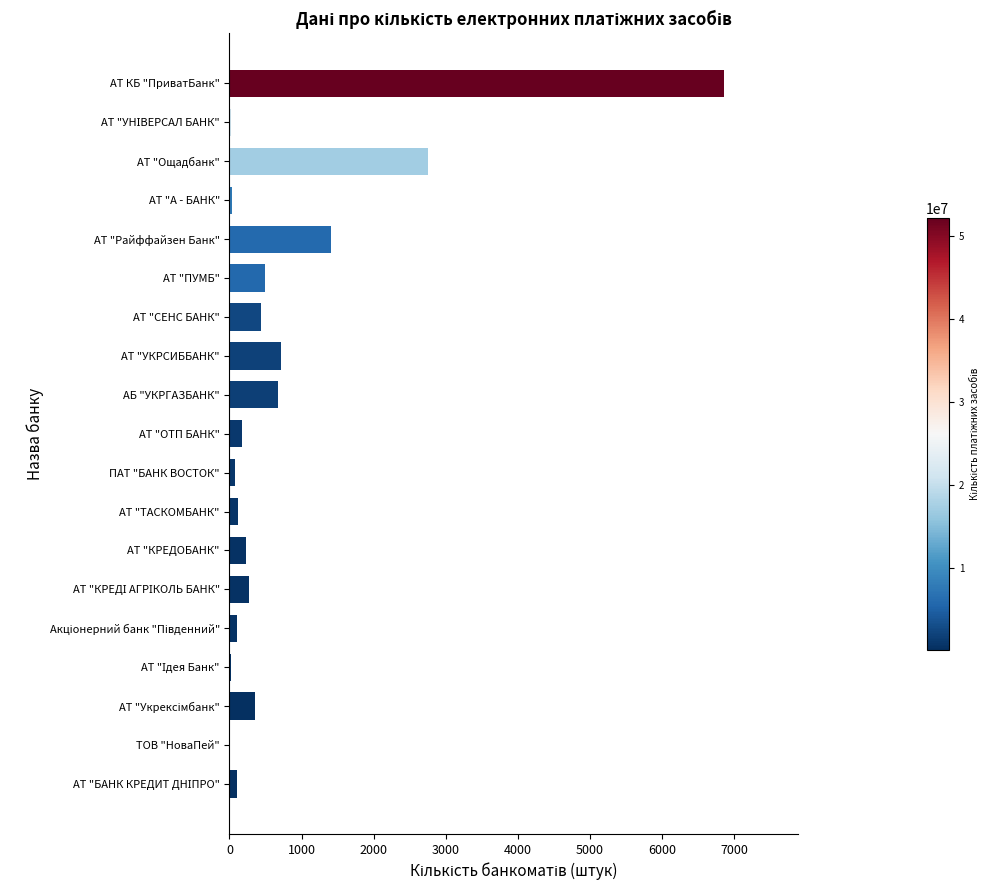

How many series are shown in this chart?

1